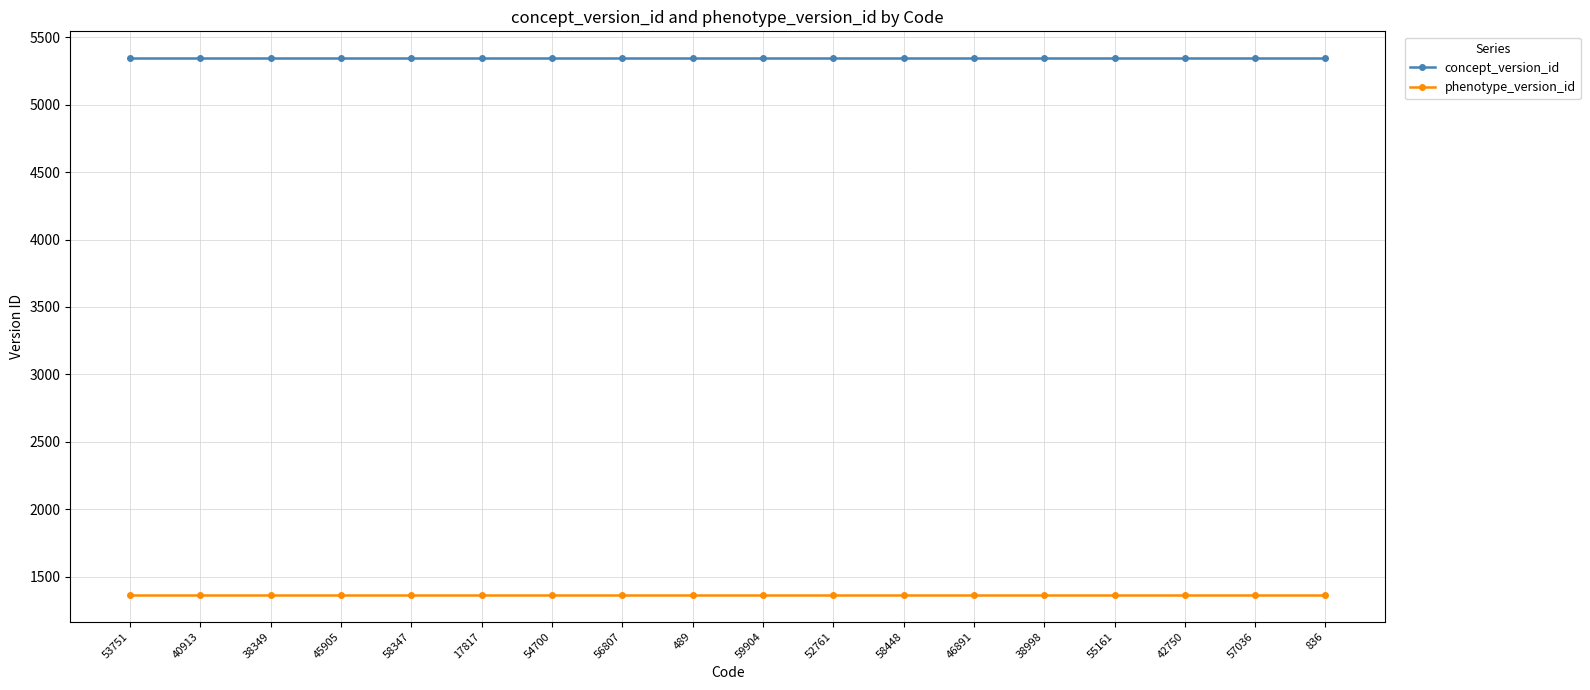

True or false: phenotype_version_id has a value of 1366 at 17817.

True